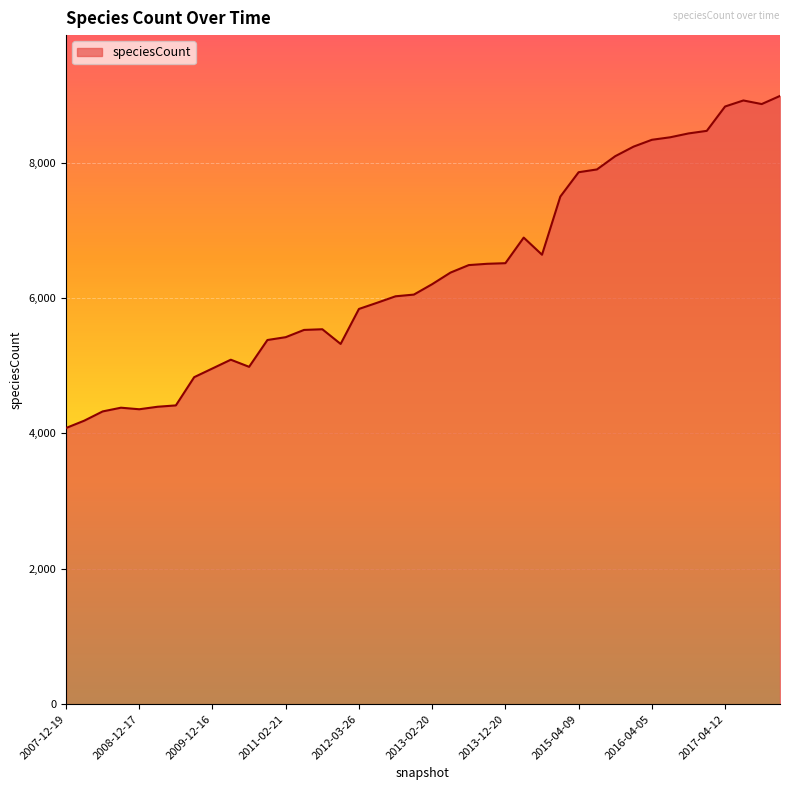

What is the difference between the maximum and minimum values?

4906